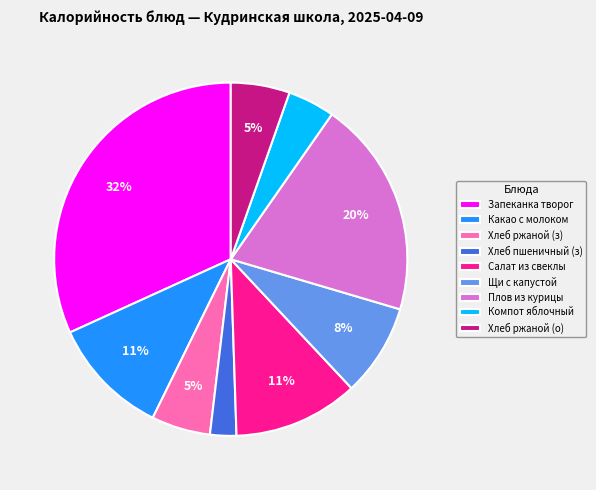

How many slices are in this pie chart?

9